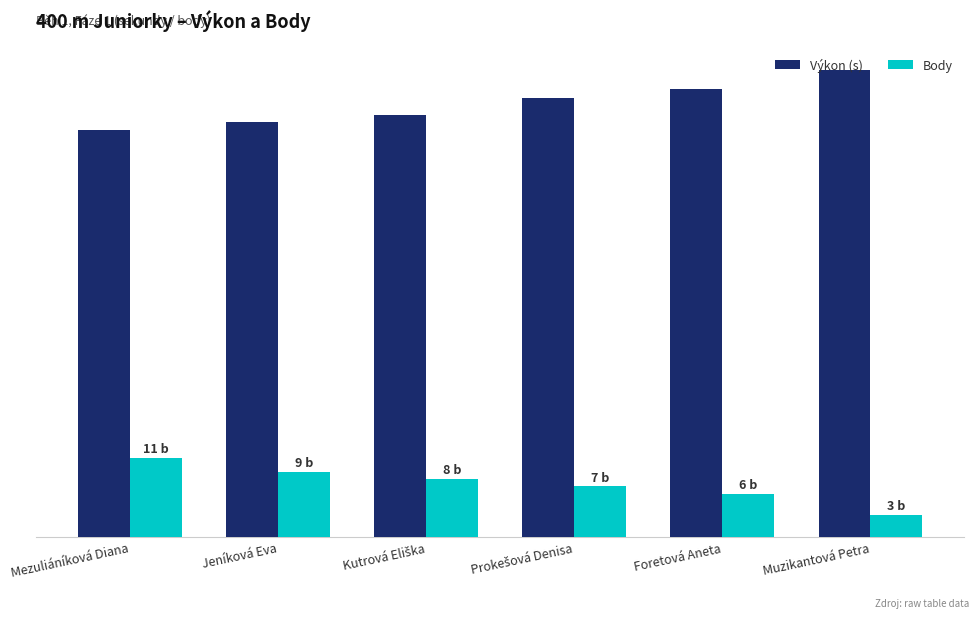

Are the bars grouped side by side (vs. stacked)?

Yes